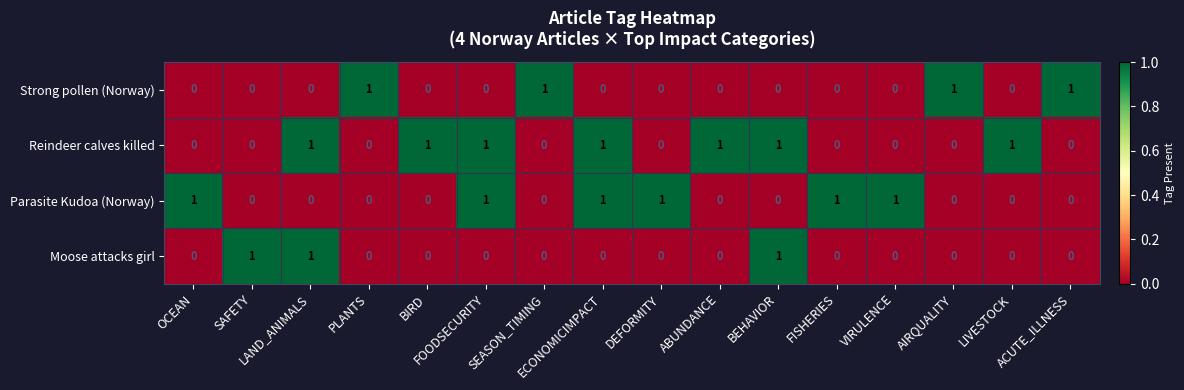

At how many categories does at least one series exceed 0?

16